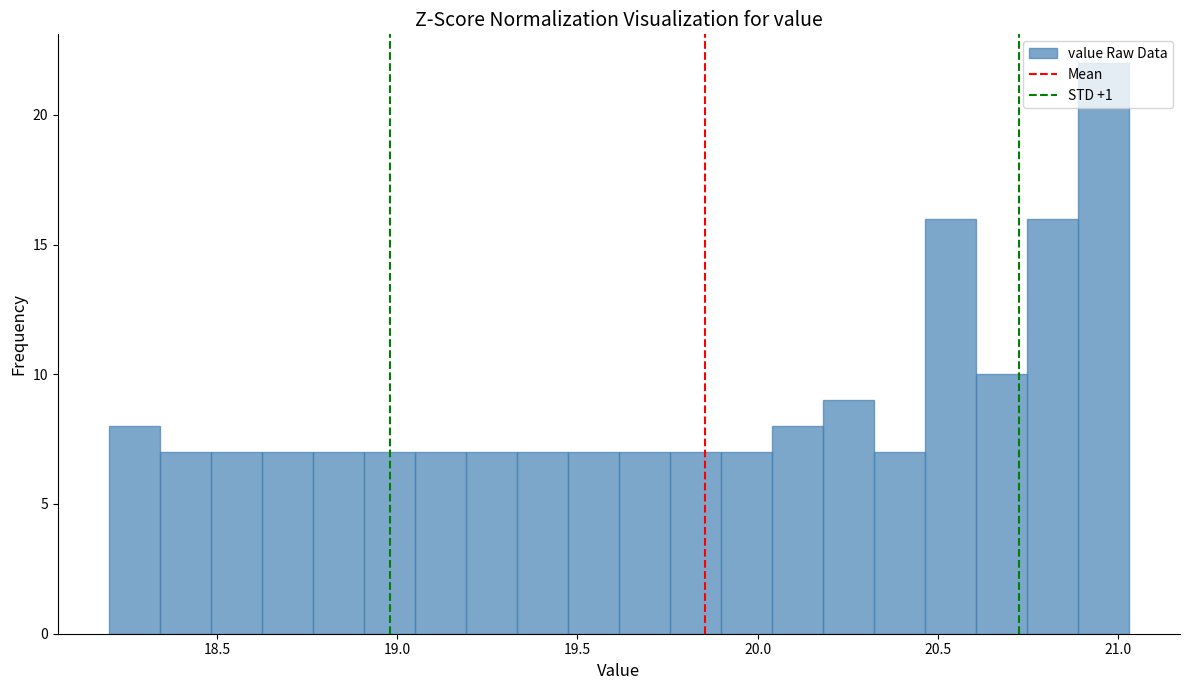

Around what value on the x-axis is the tallest bar? Give the approximate position of its centre, as read against the axis.

20.95